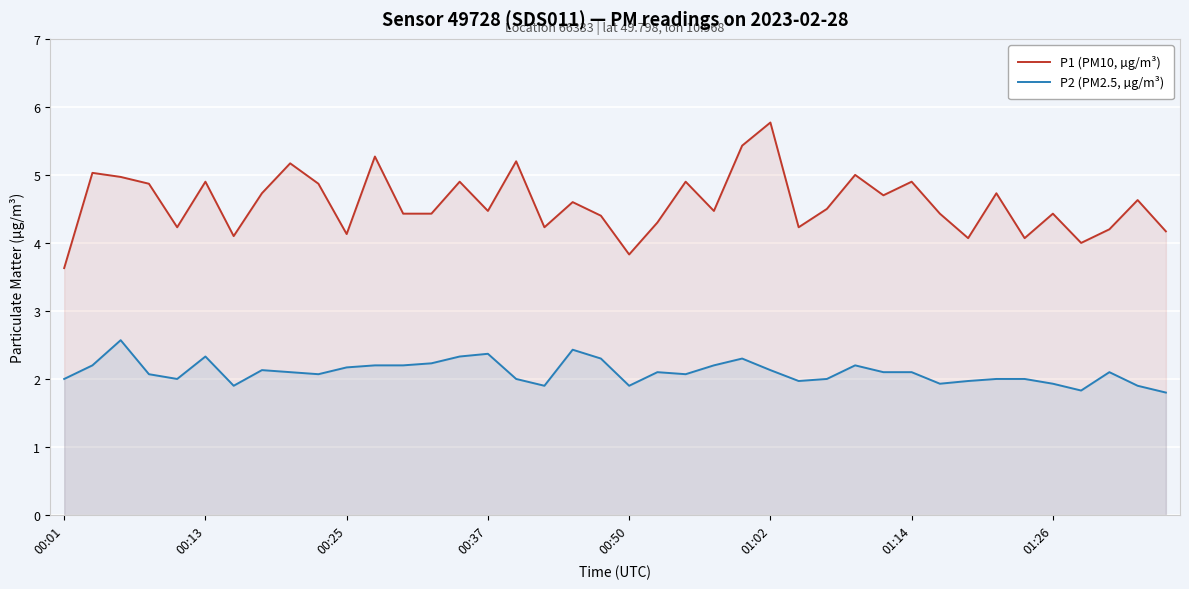

Which series has the widest spread of values?

P1 (PM10, µg/m³)